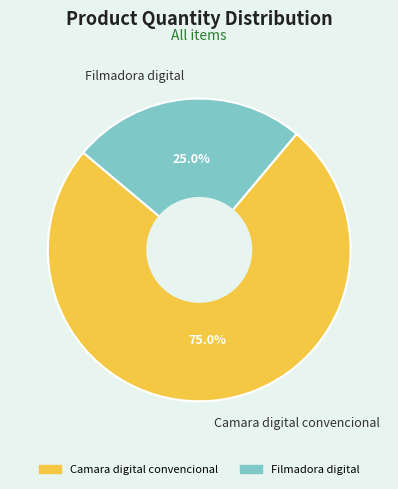

The Camara digital convencional slice represents 75% of the pie. True or false?

True